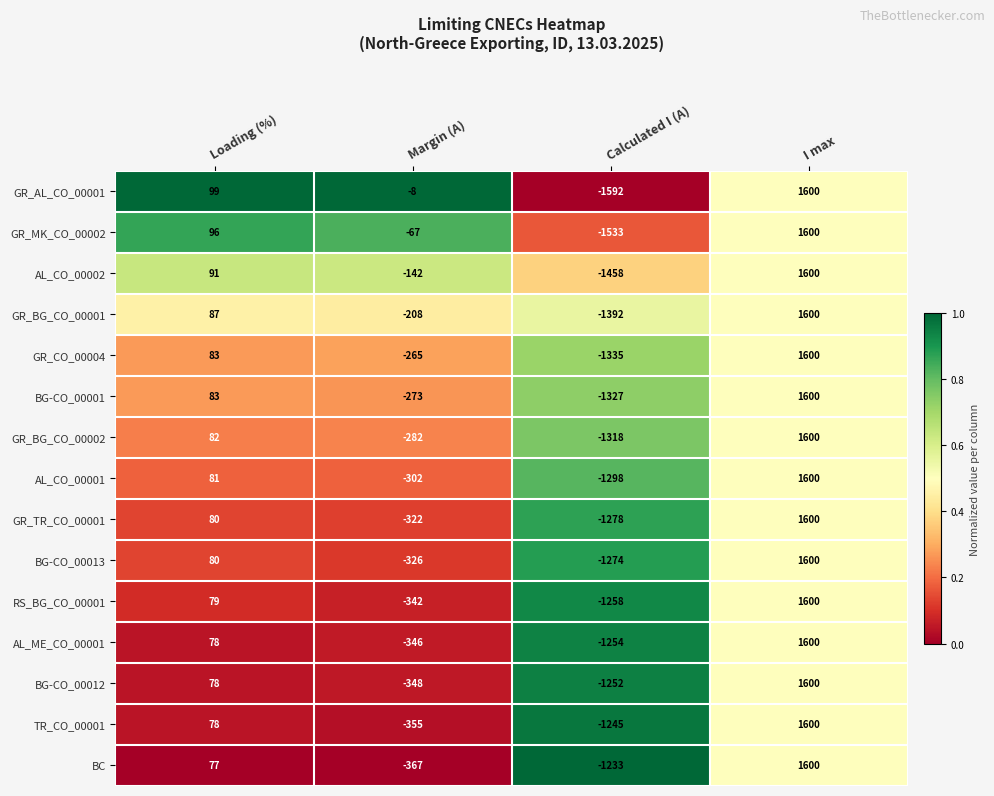

What is the greatest value displayed?

1600